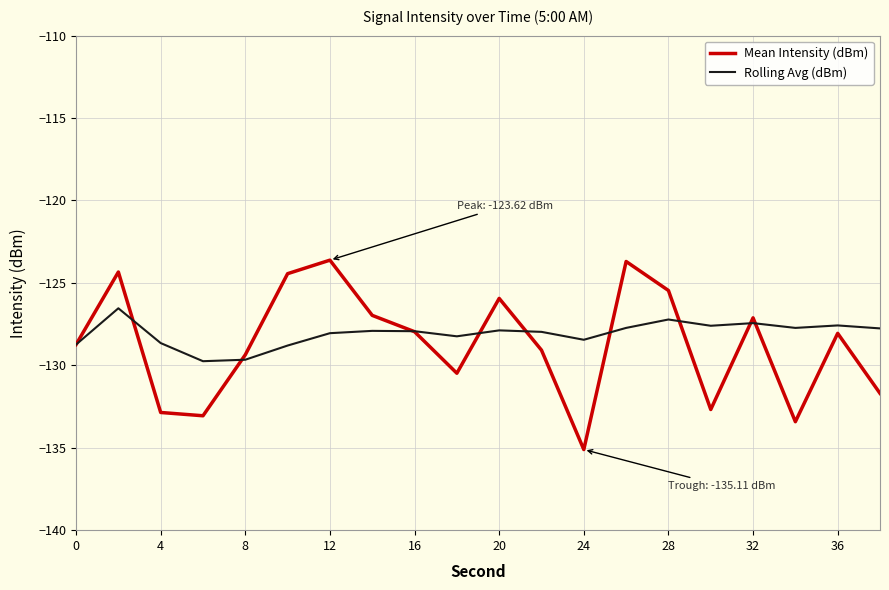

List the series in order of their overall mean, lowest first.

Mean Intensity (dBm), Rolling Avg (dBm)